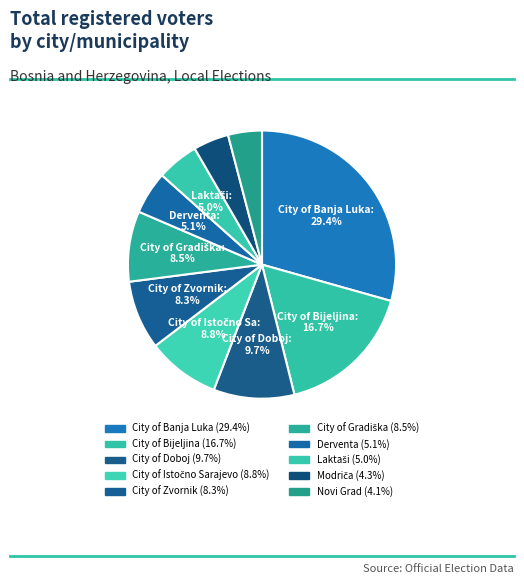

To the nearest percent, what percentage of the pie is City of Banja Luka?

29%